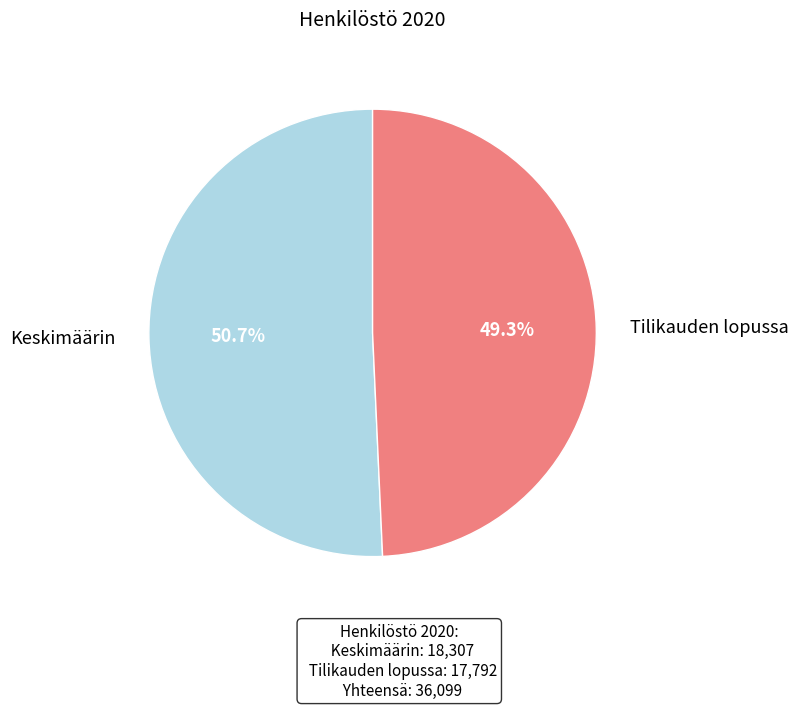

Count the number of slices in the pie.

2